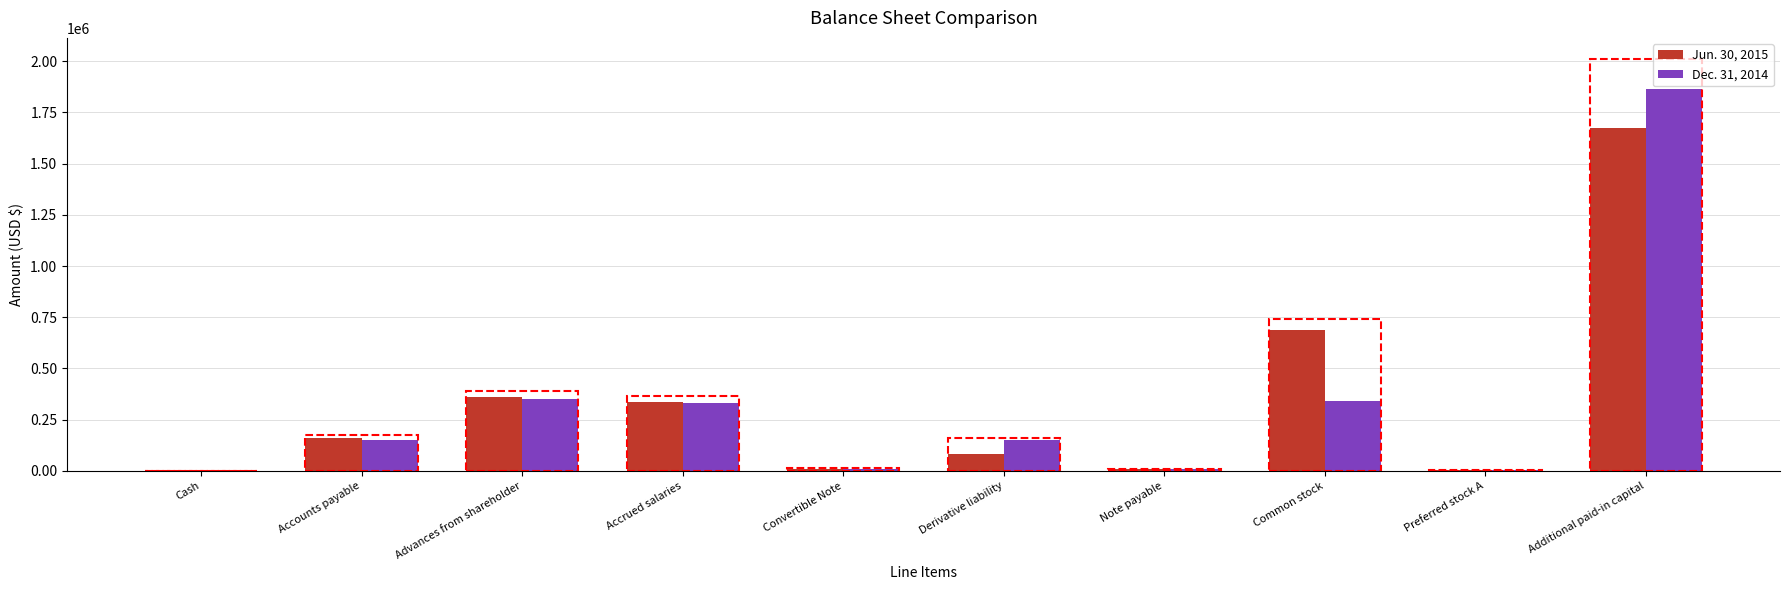

What is the spread (max minus min) of values at Advances from shareholder?

13092